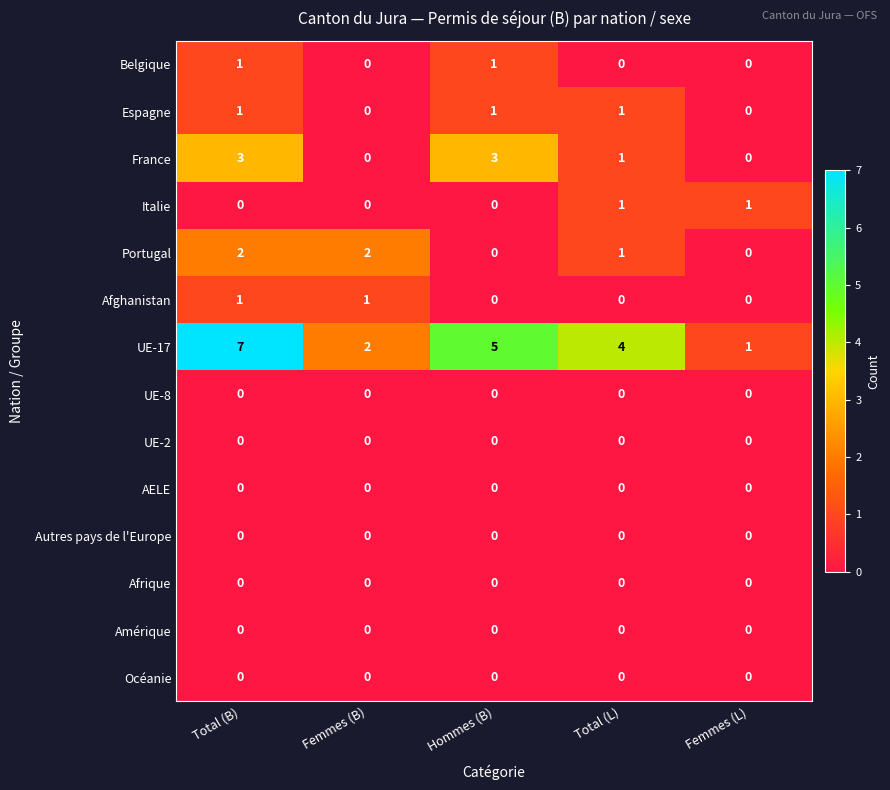

How many data points does each series have?

5